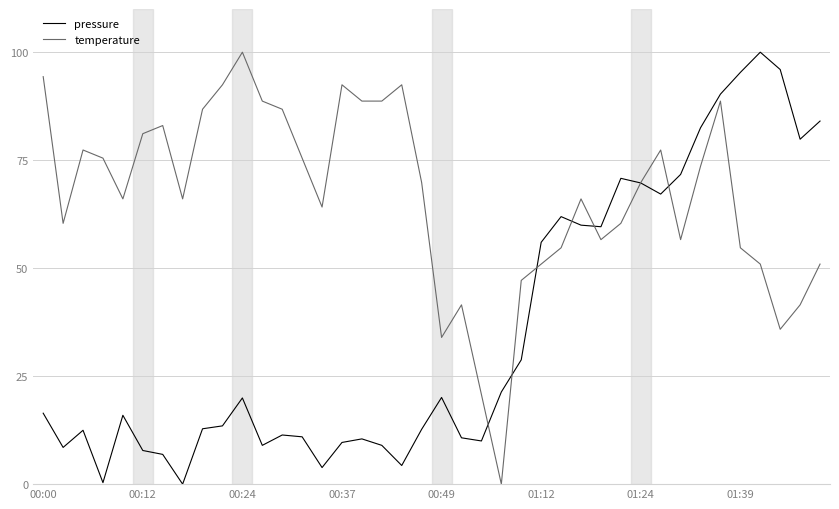

Does the chart have visible grid lines?

Yes